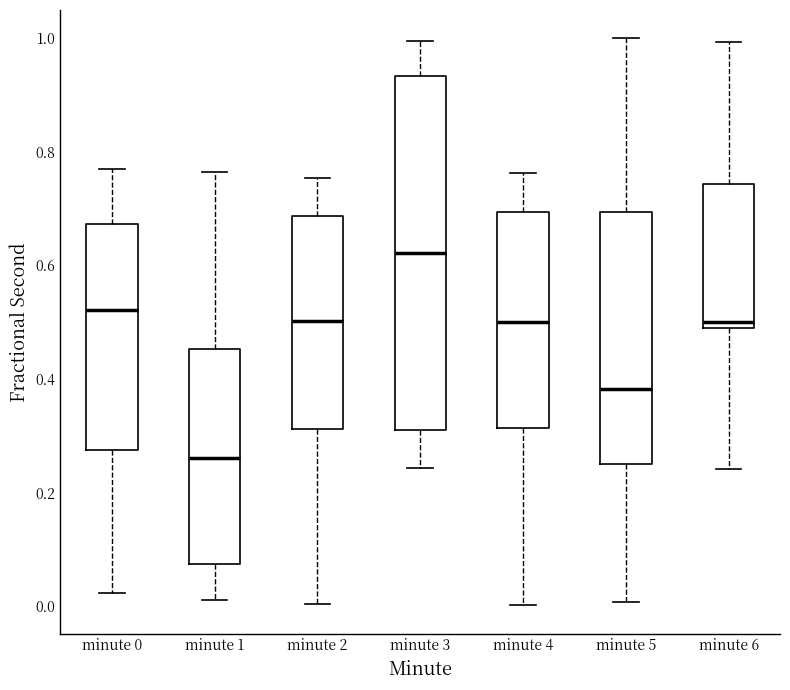

Reading left to right, transcribe this box plot: for each box, give where its median line is, the range the box spans, and where its two whiskers end, as read against the y-axis. The values are not printed on the chart, so give them approximately, as read against the axis.

minute 0: median 0.52, box 0.28 to 0.68, whiskers 0.02 to 0.76
minute 1: median 0.26, box 0.08 to 0.46, whiskers 0.02 to 0.76
minute 2: median 0.50, box 0.32 to 0.68, whiskers 0.00 to 0.76
minute 3: median 0.62, box 0.32 to 0.94, whiskers 0.24 to 1.00
minute 4: median 0.50, box 0.32 to 0.70, whiskers 0.00 to 0.76
minute 5: median 0.38, box 0.26 to 0.70, whiskers 0.00 to 1.00
minute 6: median 0.50, box 0.48 to 0.74, whiskers 0.24 to 1.00